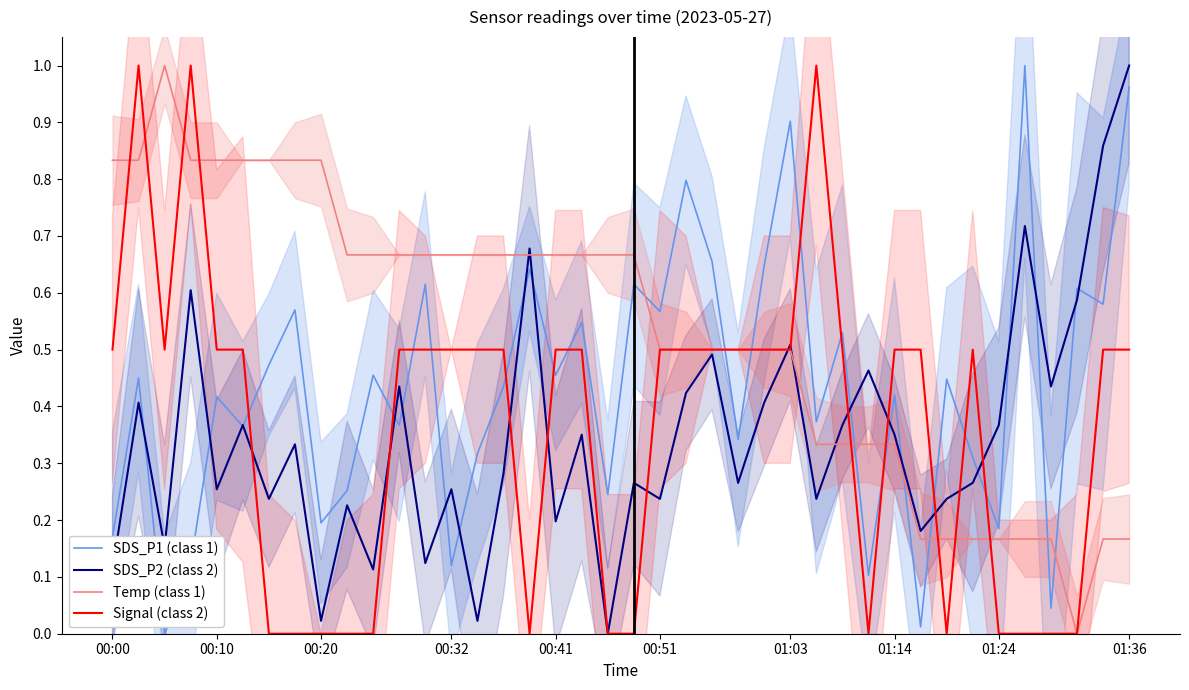

What is the maximum value shown in the chart?

1.0